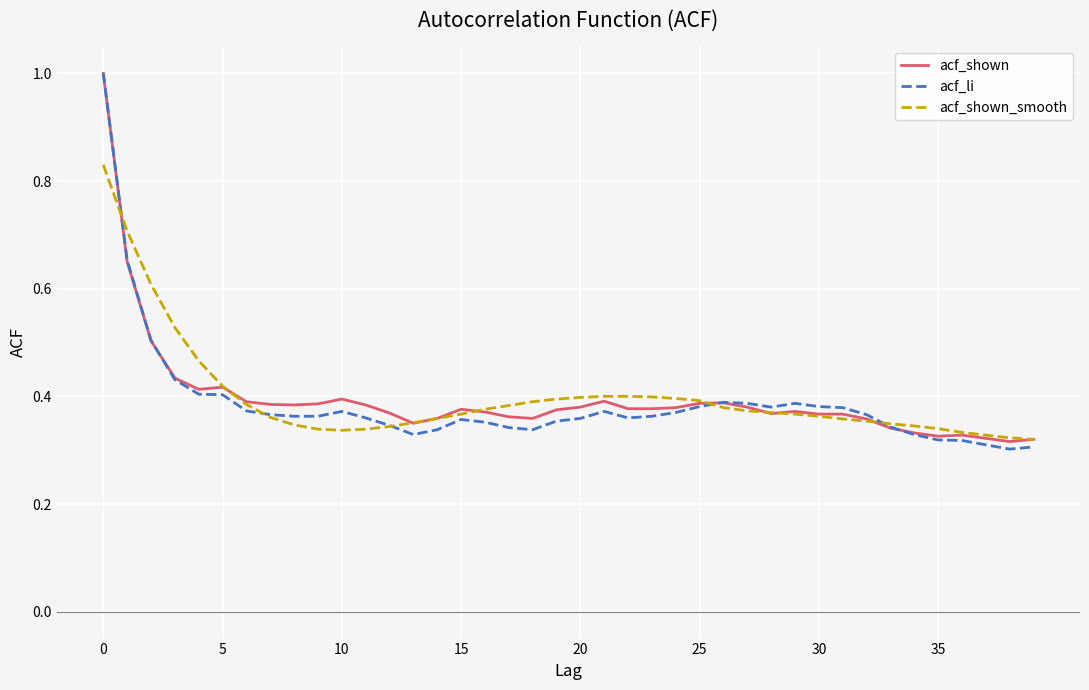

What is the greatest value displayed?

1.0